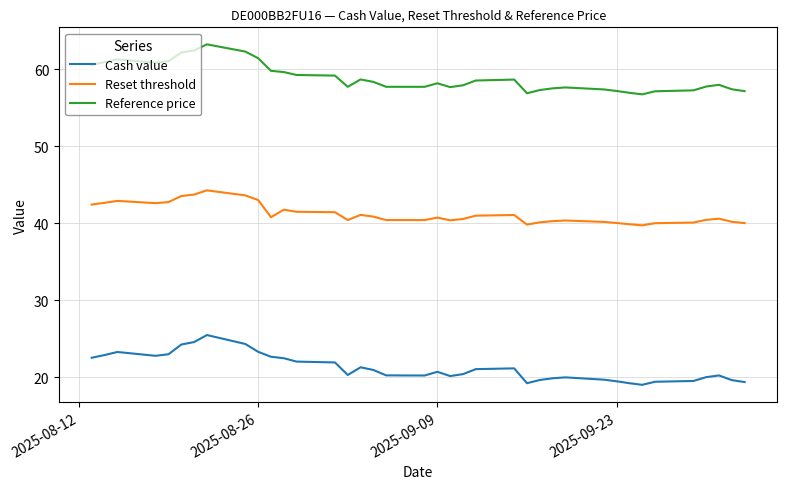

List the series in order of their overall mean, highest first.

Reference price, Reset threshold, Cash value